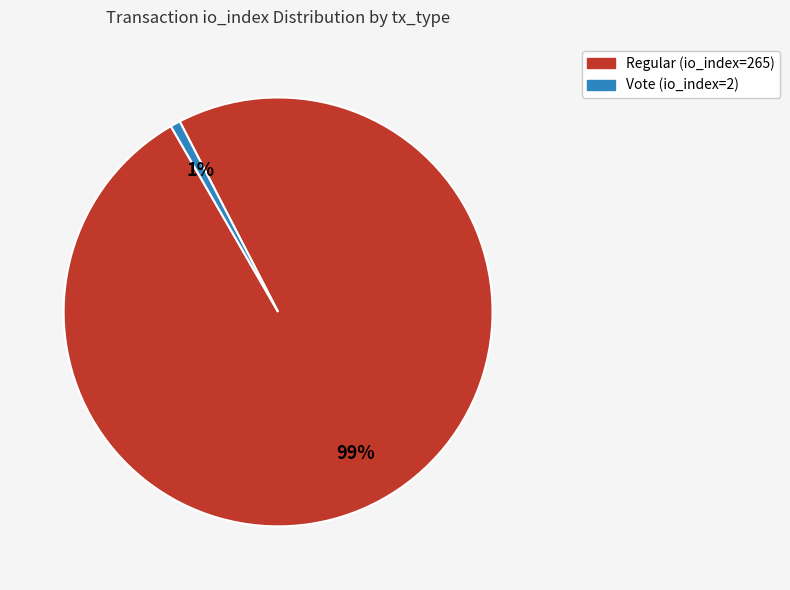

Rank the categories by value from lowest to highest.

Vote (io_index=2), Regular (io_index=265)